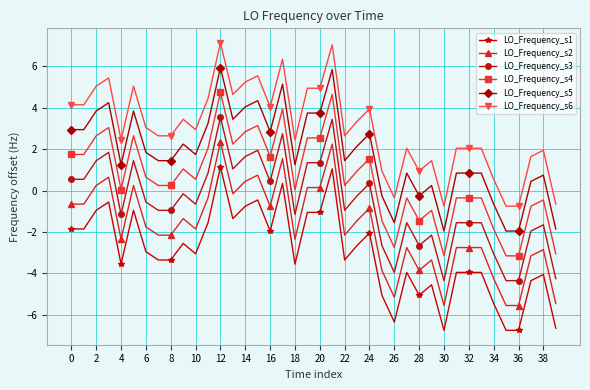

What is the average value of the LO_Frequency_s1 series?

-3.0